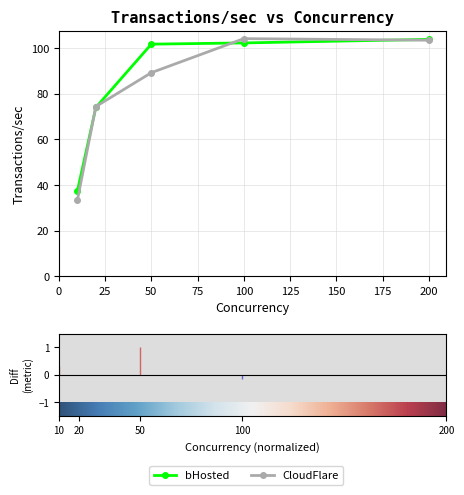

Rank the categories by CloudFlare value from lowest to highest.

10, 20, 50, 200, 100